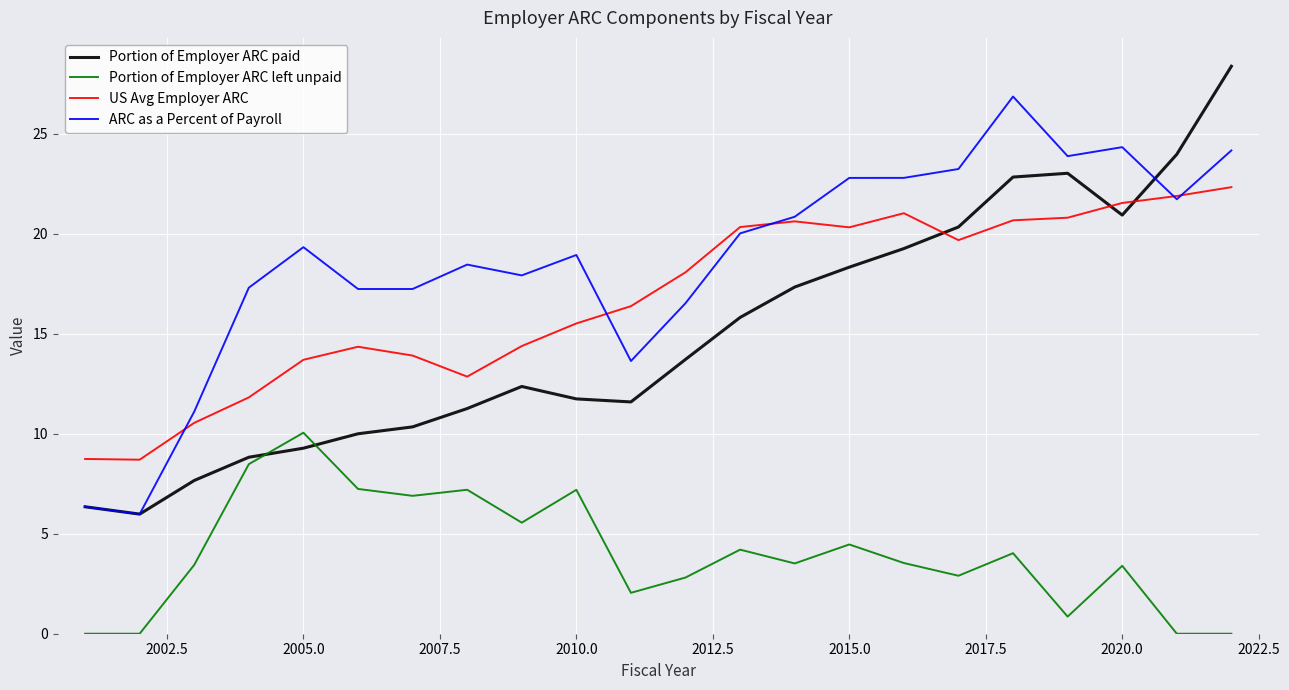

List the series in order of their peak value, highest first.

Portion of Employer ARC paid, ARC as a Percent of Payroll, US Avg Employer ARC, Portion of Employer ARC left unpaid